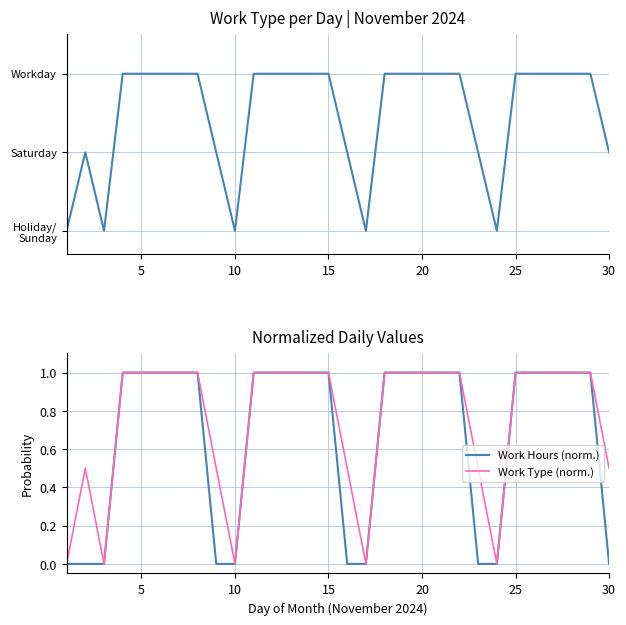

At how many categories does at least one series exceed 0?

25